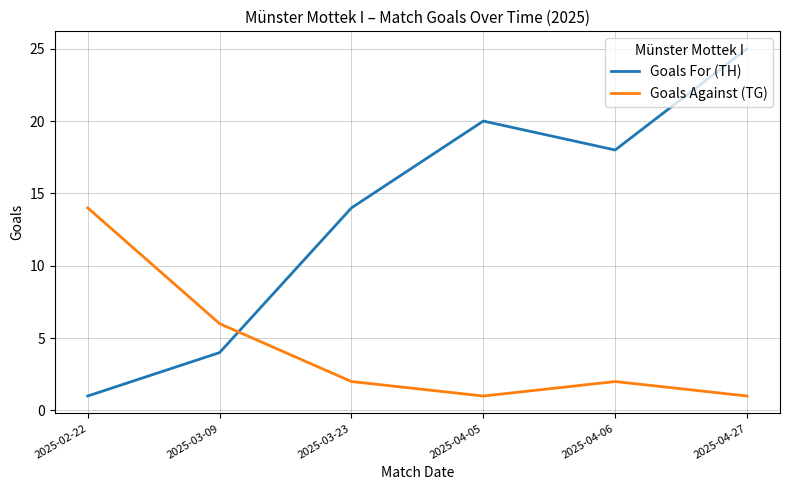

Which category has the lowest value in the Goals For (TH) series?

2025-02-22